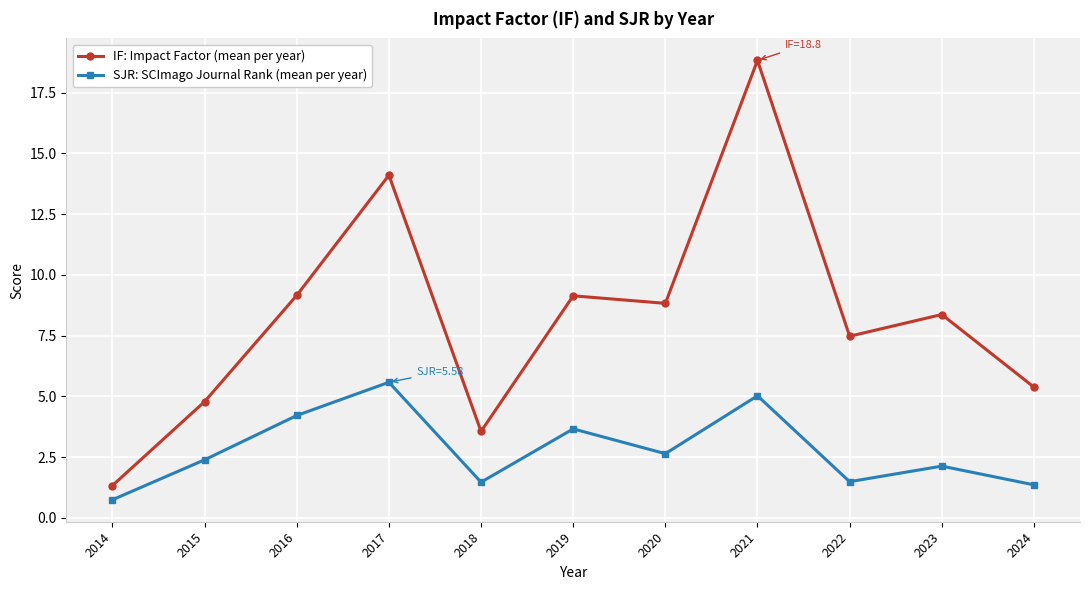

What is the value of the SJR: SCImago Journal Rank (mean per year) point at the 11th from the left?

1.4